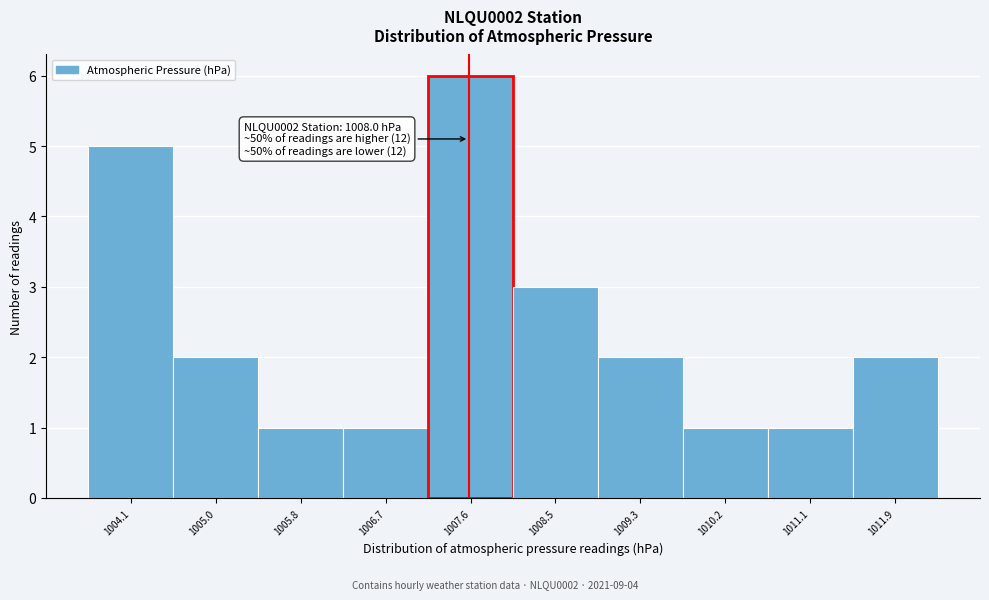

Reading left to right, what are all the values shown in this chart?

5	2	1	1	6	3	2	1	1	2